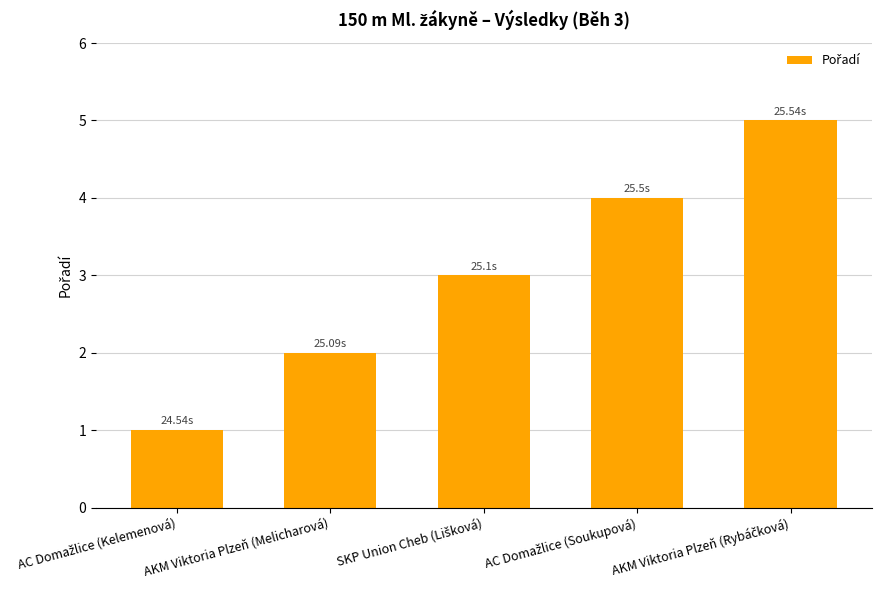

Reading left to right, list all the values displayed in this chart.

1	2	3	4	5